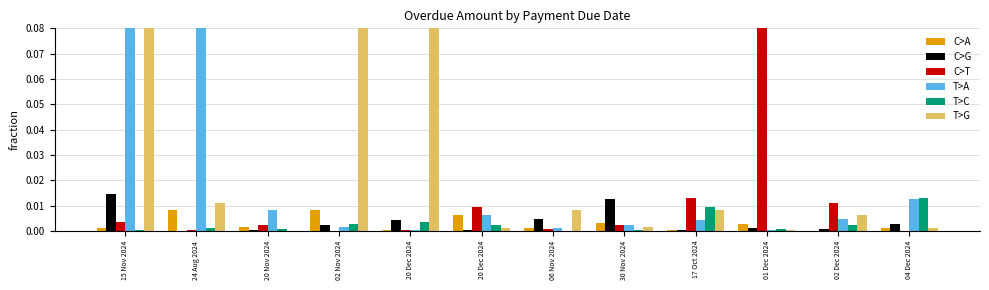

What is the maximum value shown in the chart?

0.1